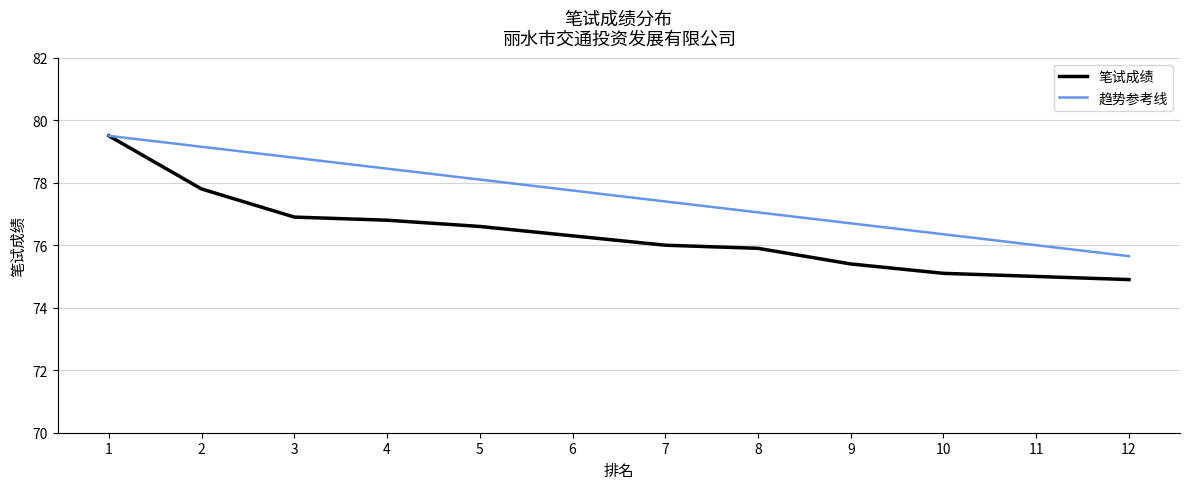

True or false: 趋势参考线 has more than 0 interior local peaks.

False